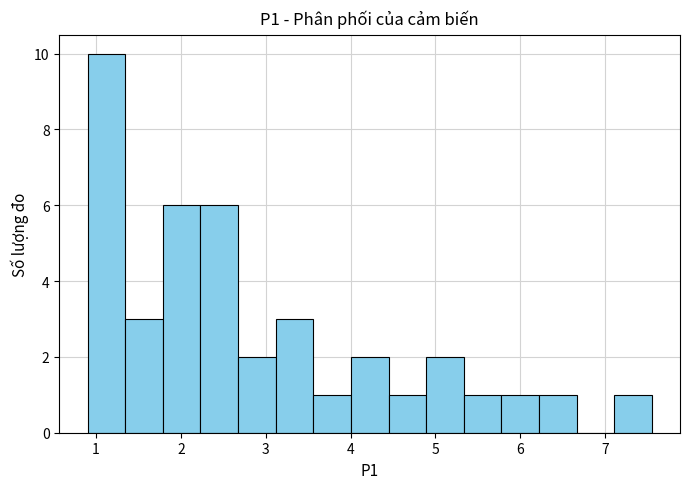

Reading left to right, transcribe this chart: for each bar, give the range it covers on the x-axis and its height. Neither the bar edges nor the heights are printed on the chart, so give them approximately, as read against the axes.

0.9 to 1.3: 10
1.3 to 1.8: 3
1.8 to 2.2: 6
2.2 to 2.7: 6
2.7 to 3.1: 2
3.1 to 3.6: 3
3.6 to 4.0: 1
4.0 to 4.4: 2
4.4 to 4.9: 1
4.9 to 5.3: 2
5.3 to 5.8: 1
5.8 to 6.2: 1
6.2 to 6.7: 1
6.7 to 7.1: 0
7.1 to 7.6: 1